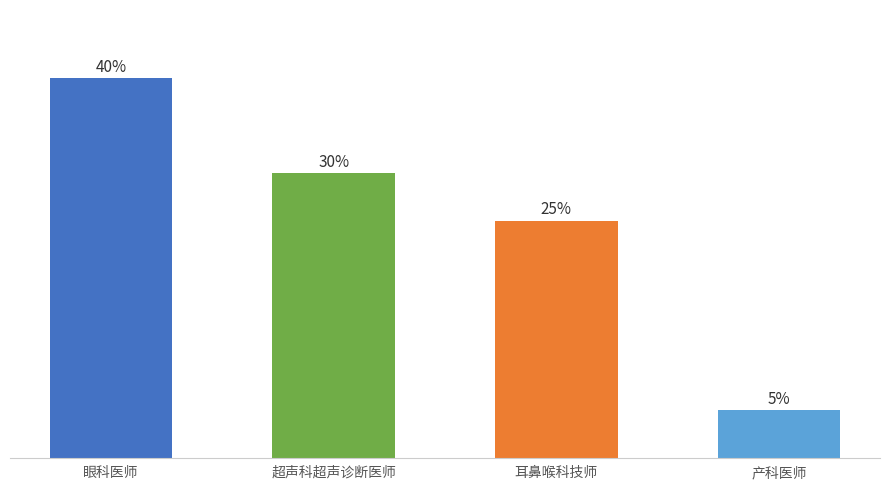

Are the bars grouped side by side (vs. stacked)?

No